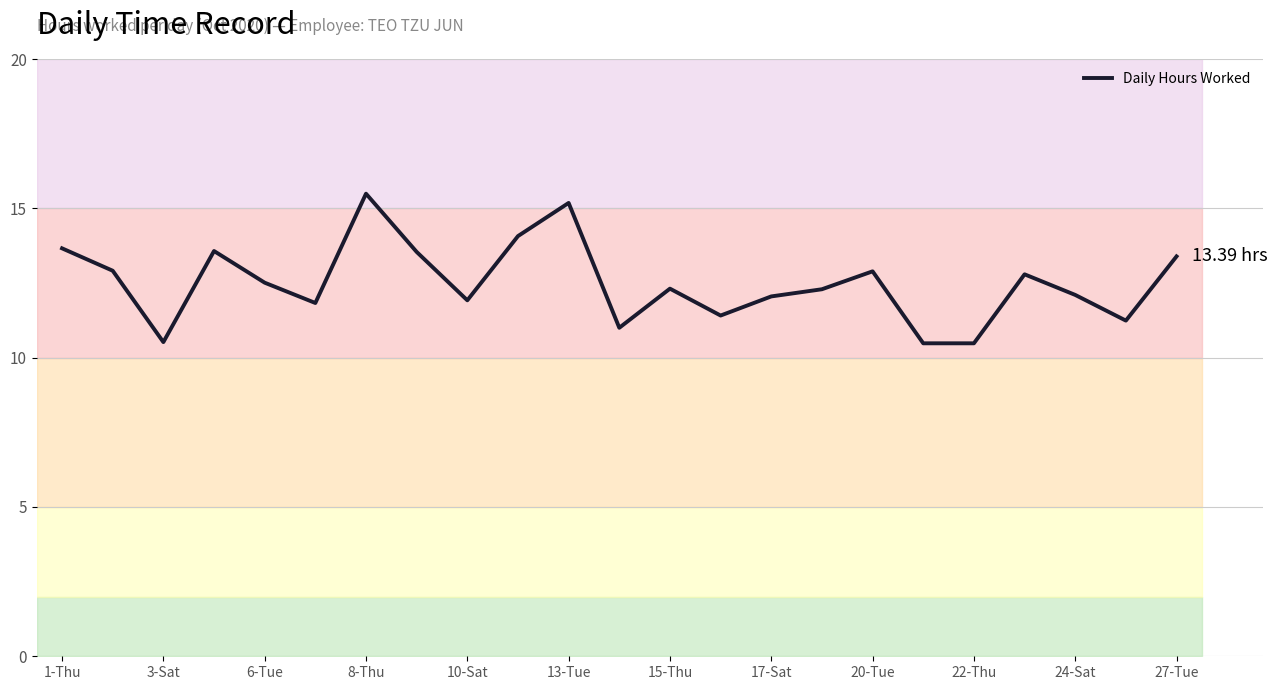

The chart shows a value of 20.4 at 15. True or false?

False